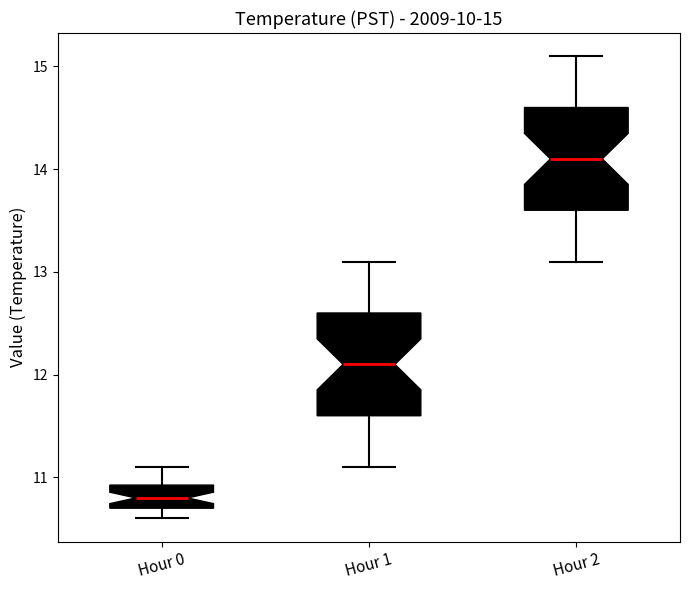

Which box has the highest median line?

Hour 2